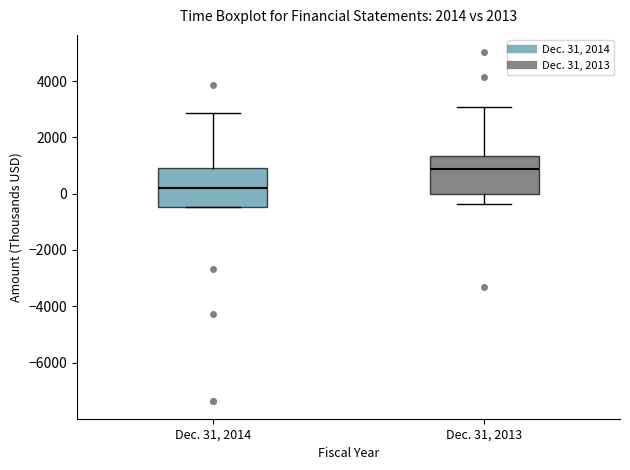

Reading left to right, read every box against the y-axis: the position of its median line, the range the box covers, and the ends of its whiskers. The values are not printed on the chart, so give them approximately, as read against the axis.

Dec. 31, 2014: median 200, box -400 to 1000, whiskers -400 to 2800
Dec. 31, 2013: median 800, box 0 to 1400, whiskers -400 to 3000